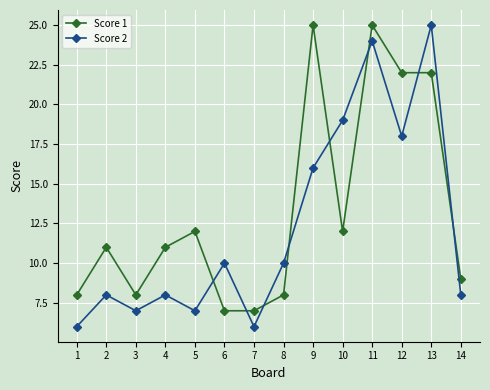

What is the lowest value of the Score 2 series?

6